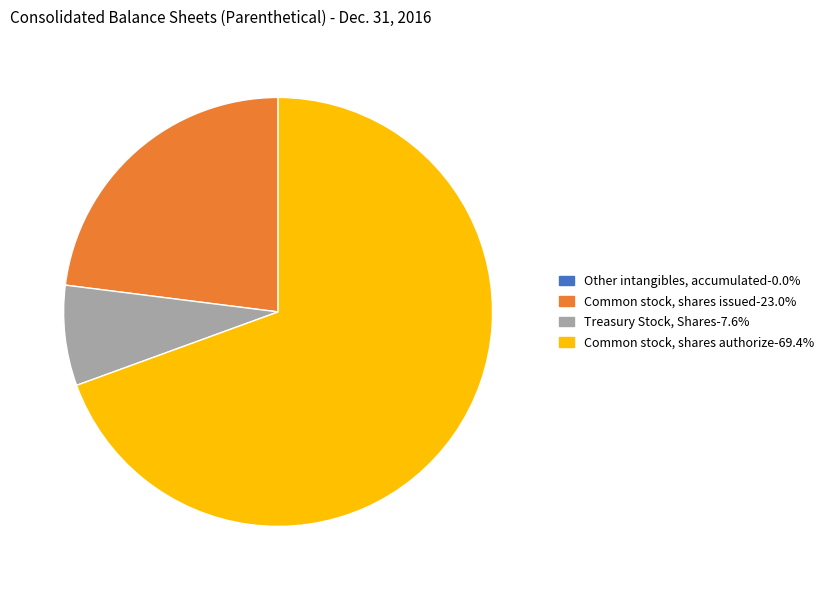

Is the sum of Common stock, shares authorize-69.4% and Treasury Stock, Shares-7.6% greater than half?

Yes